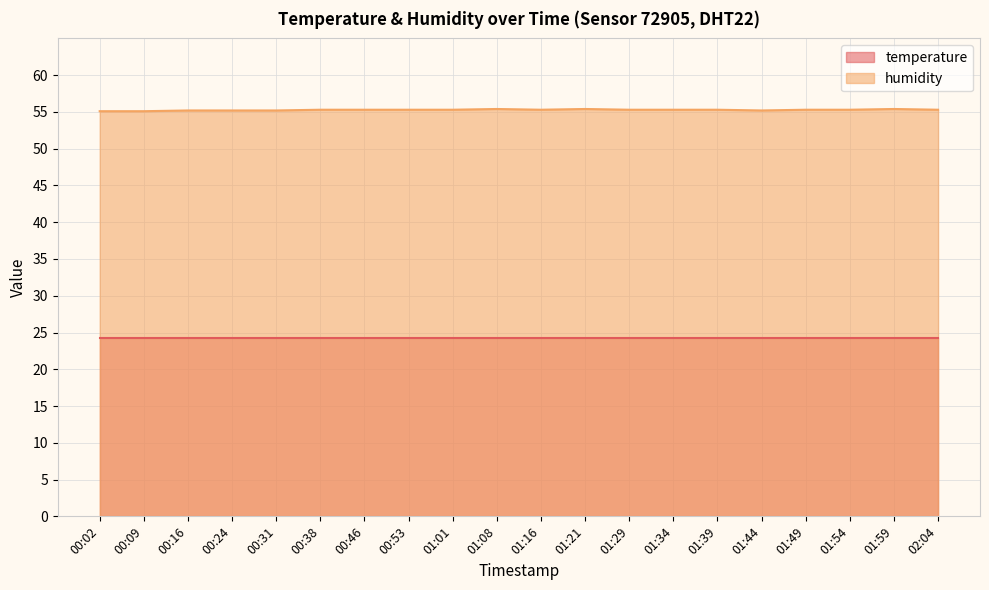

Between 00:02 and 00:38, which is larger?

00:38